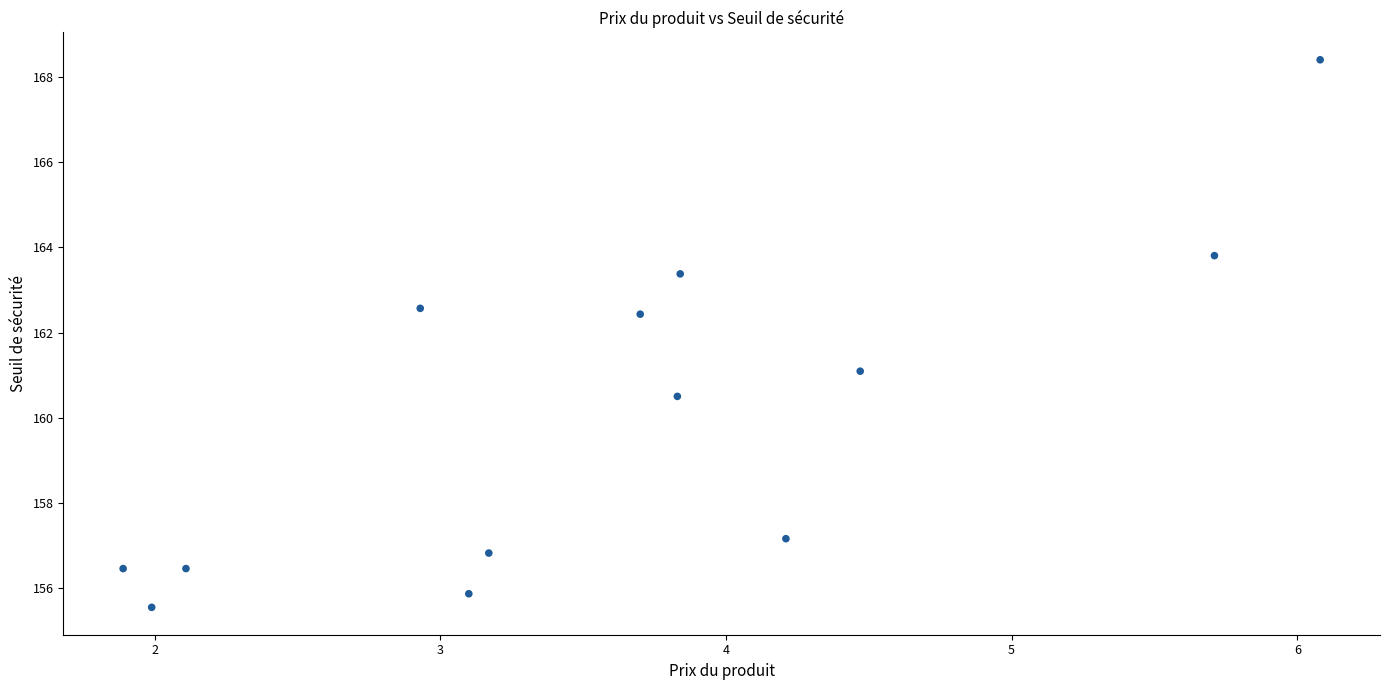

What is the range of X values (max minus min)?

4.2